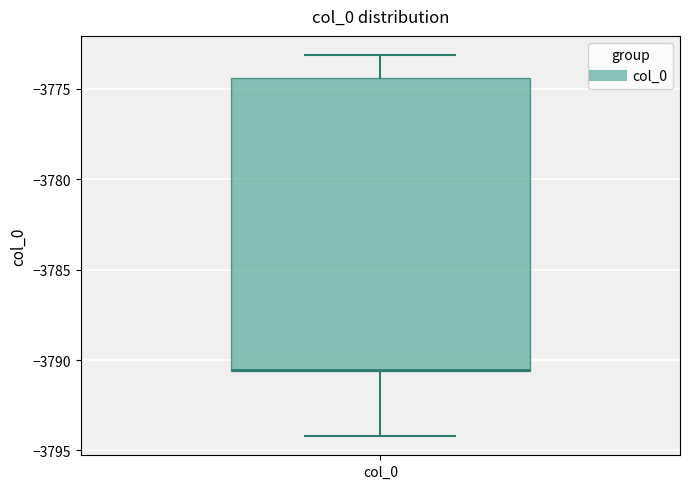

Where does the lower whisker of the box for col_0 end on the y-axis? The values are not printed on the chart, so give them approximately, as read against the axis.

-3794.0